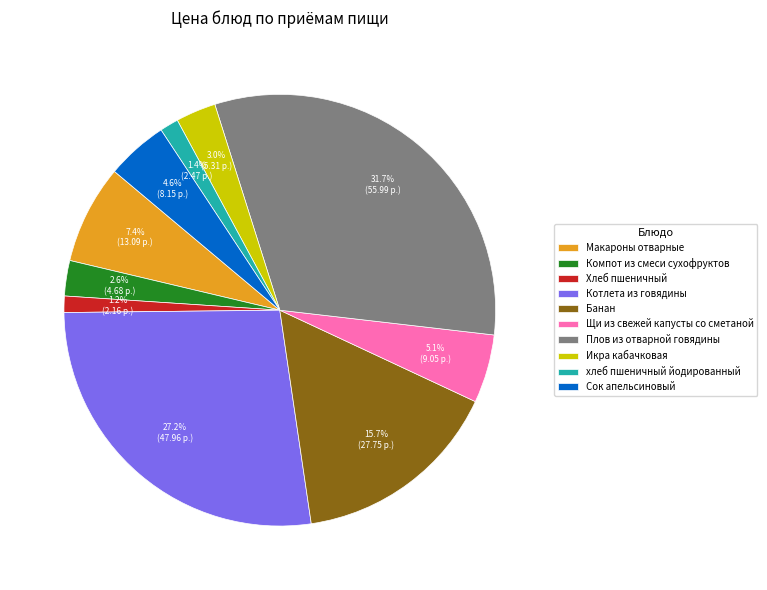

What percentage do Банан and Котлета из говядины together represent?

42.9%